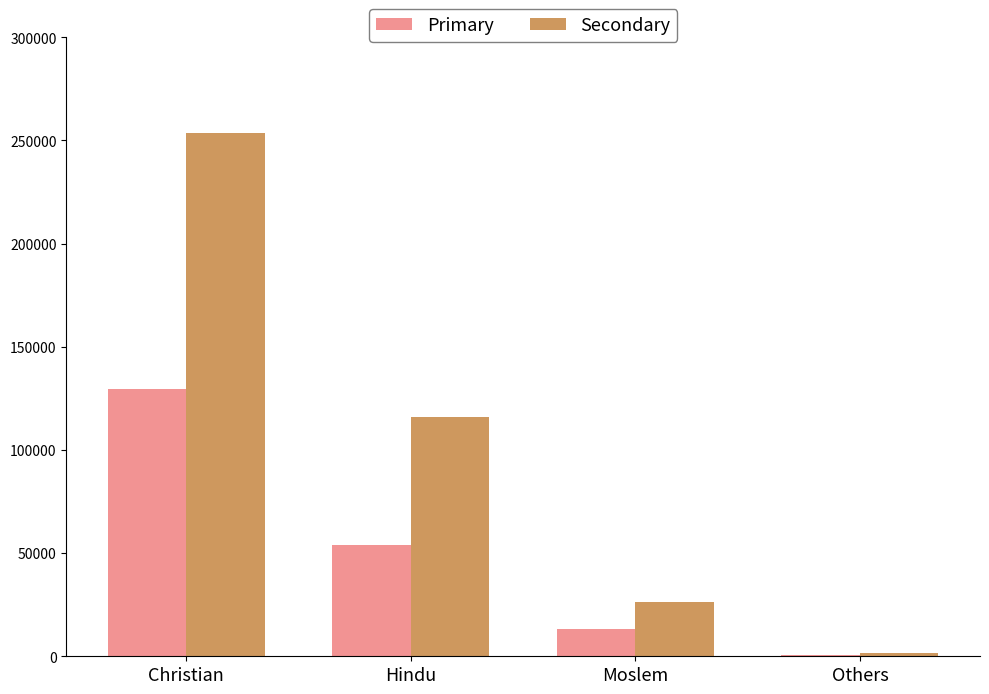

What is the total value across all series at Others?

2402